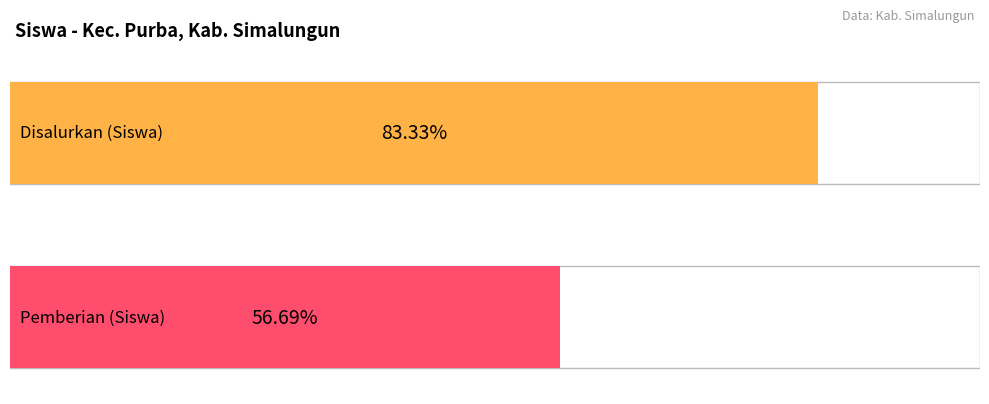

List the series in order of their peak value, lowest first.

Pemberian (Siswa), Disalurkan (Siswa)